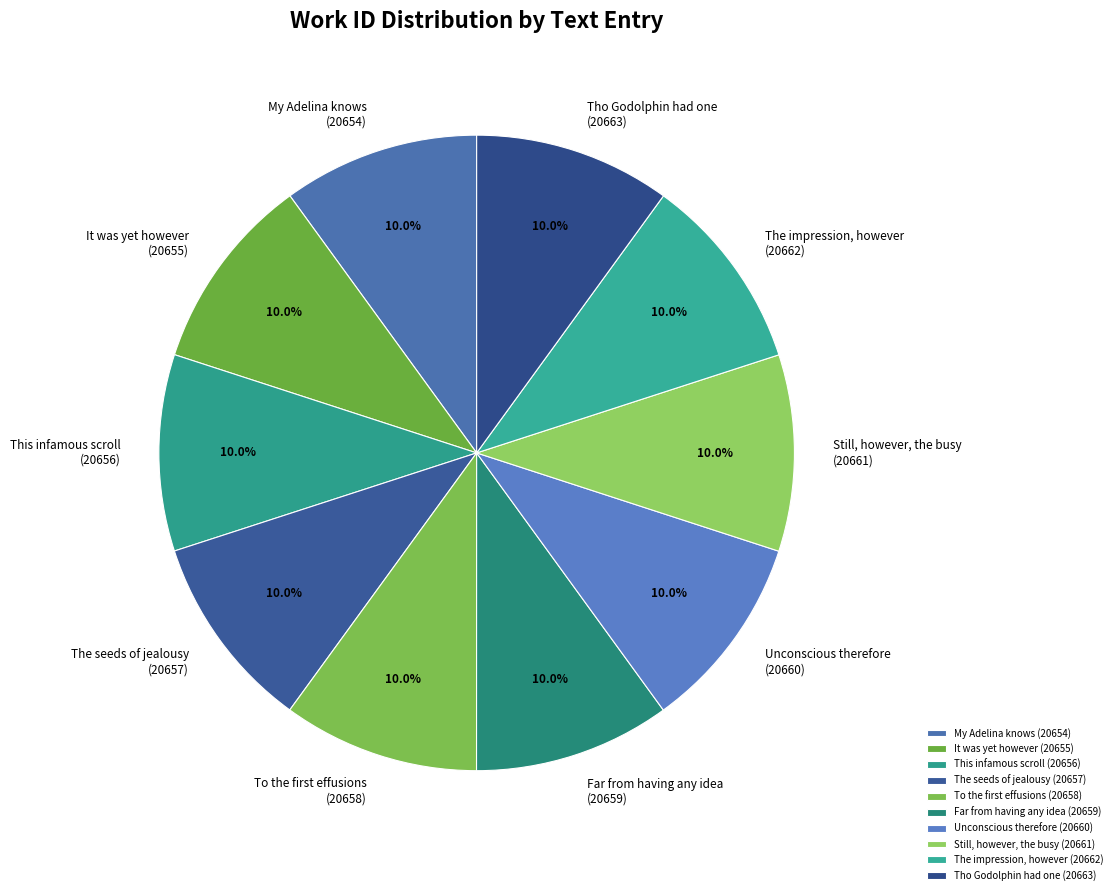

True or false: This infamous scroll accounts for 19% of the total.

False